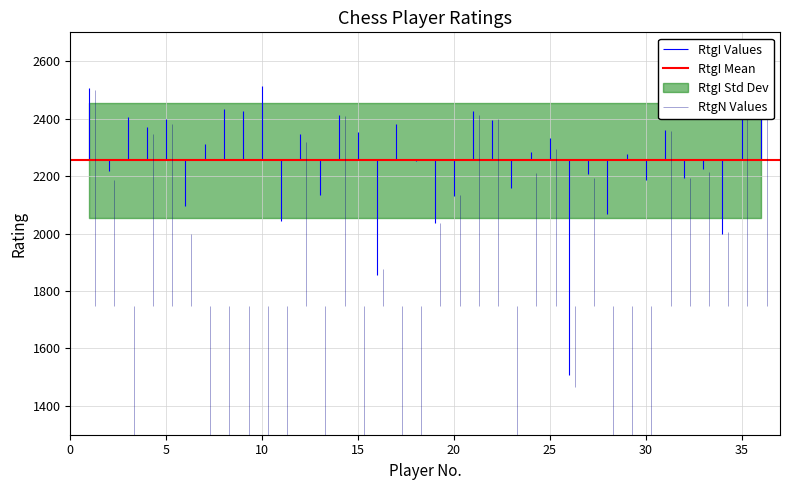

Rank the categories by RtgI value from highest to lowest.

10, 1, 35, 36, 8, 21, 9, 14, 3, 5, 22, 17, 4, 31, 15, 12, 25, 7, 24, 29, 18, 33, 2, 27, 32, 30, 23, 13, 20, 6, 28, 11, 19, 34, 16, 26